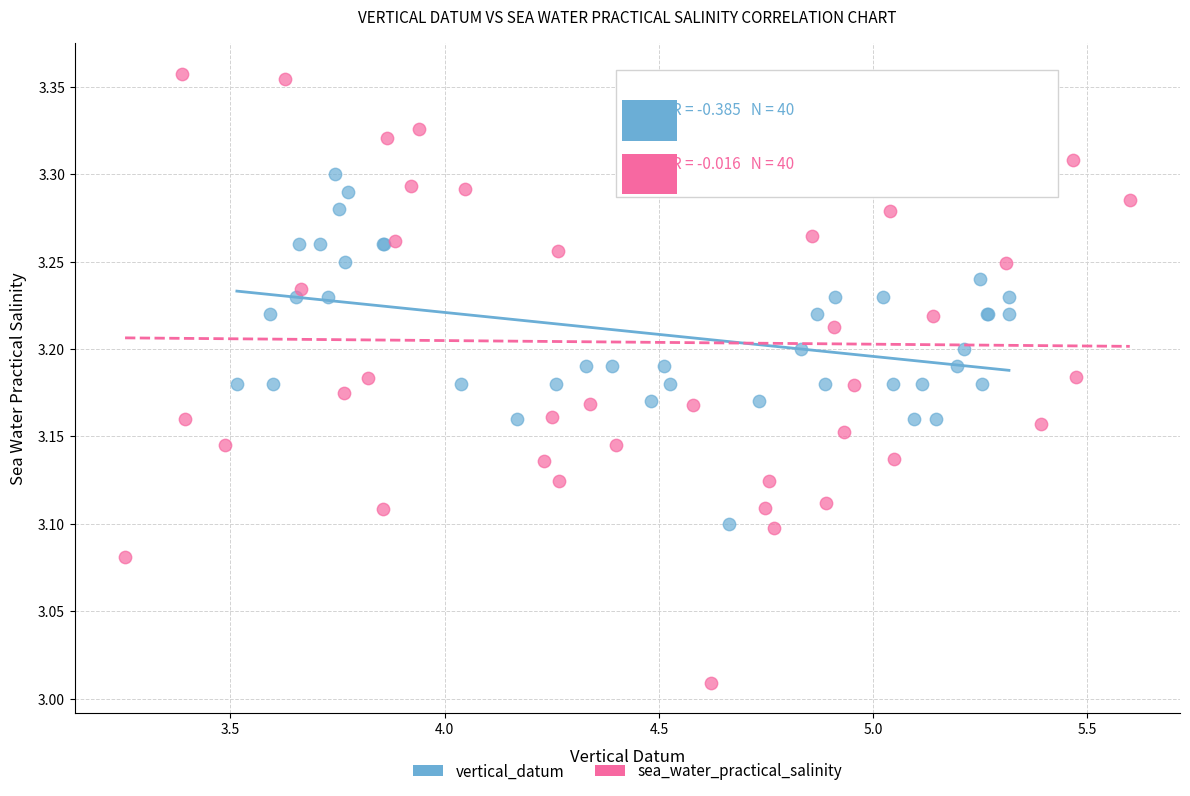

What are all the series names shown in the legend?

vertical_datum, sea_water_practical_salinity